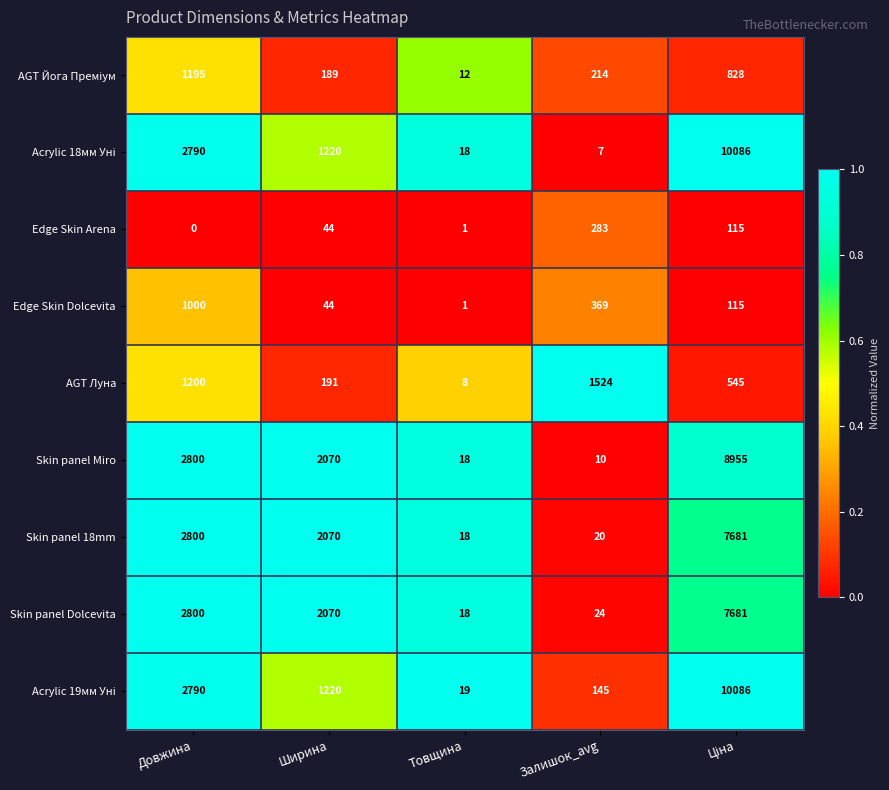

Read the Skin panel 18mm value at Товщина, to the nearest 10.

20